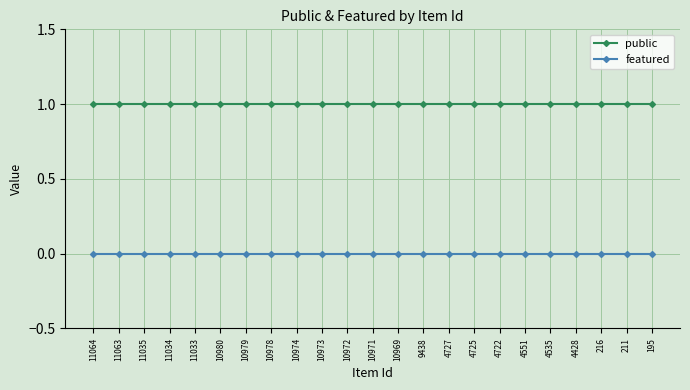

At 11064, list the series in order from largest to smallest.

public, featured